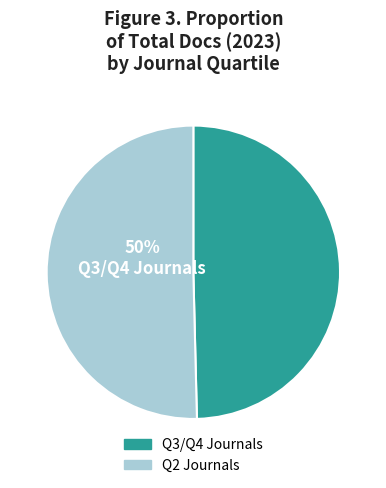

To the nearest percent, what is the average slice percentage?

50%